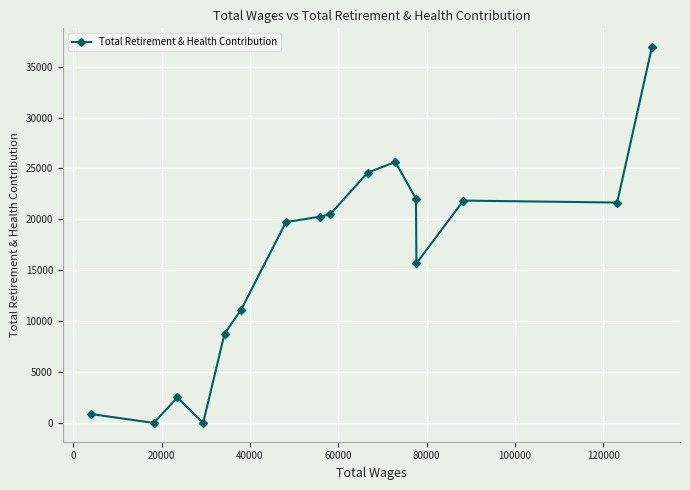

What is the maximum value shown in the chart?

36914